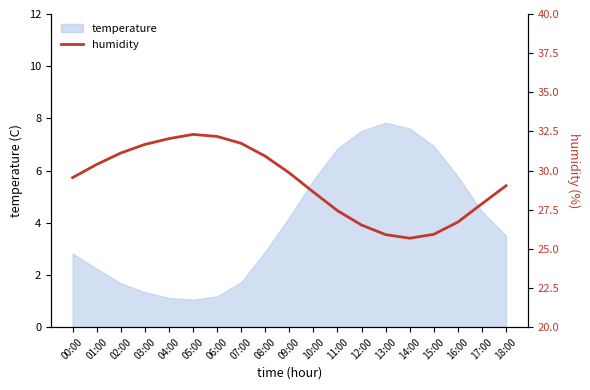

What is the minimum value shown in the chart?

25.7